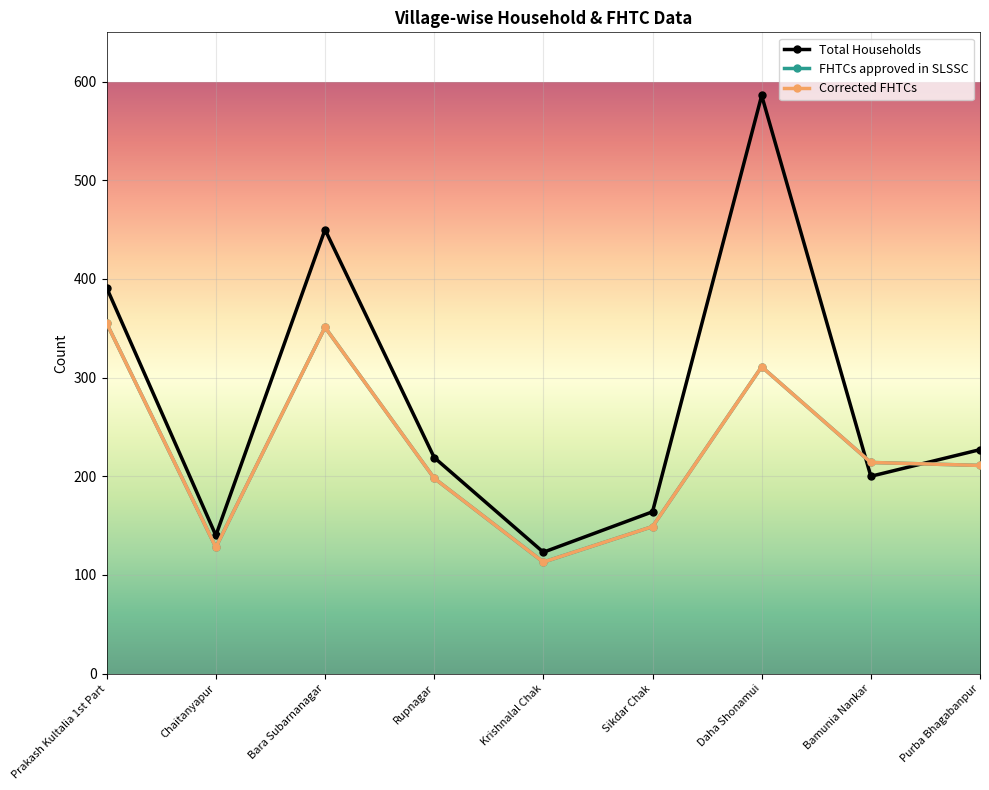

What value does the Total Households series have at Krishnalal Chak?

123